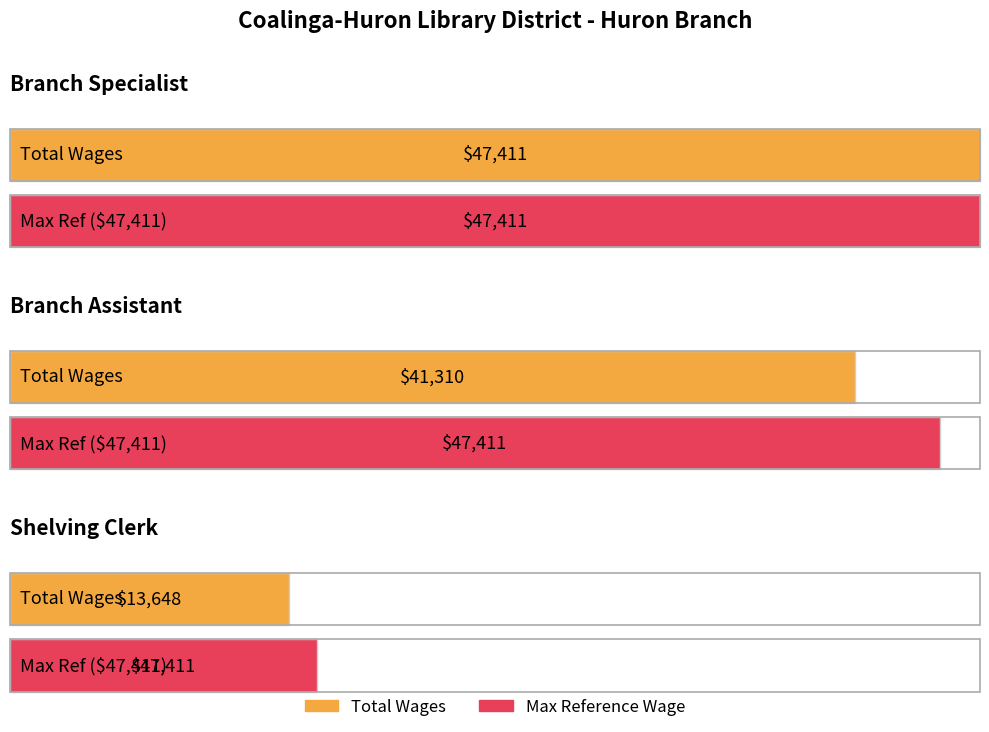

What is the value of the 2nd bar from the left?

41310